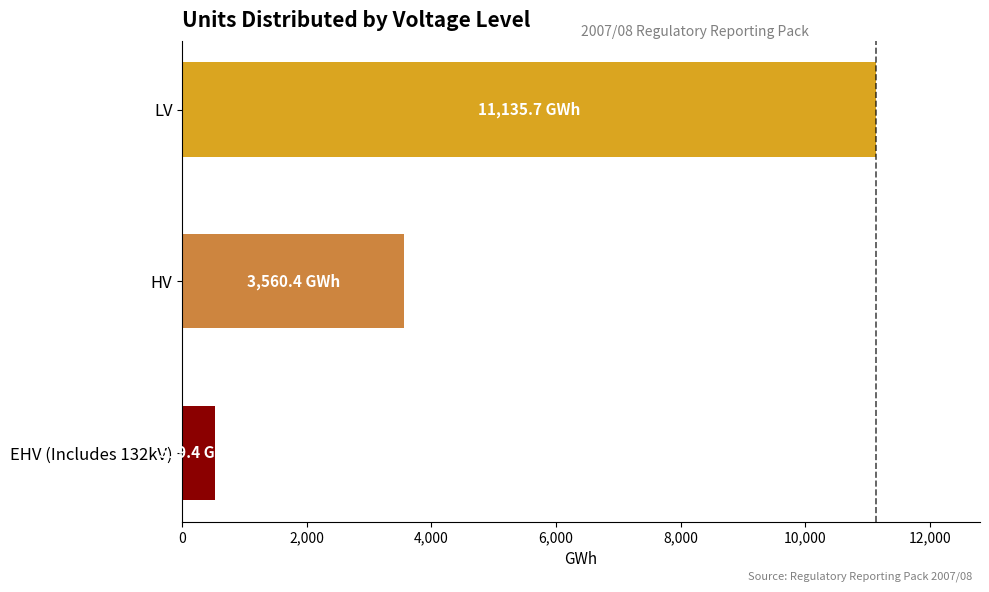

Where is the data nearest to the value 5827?

HV